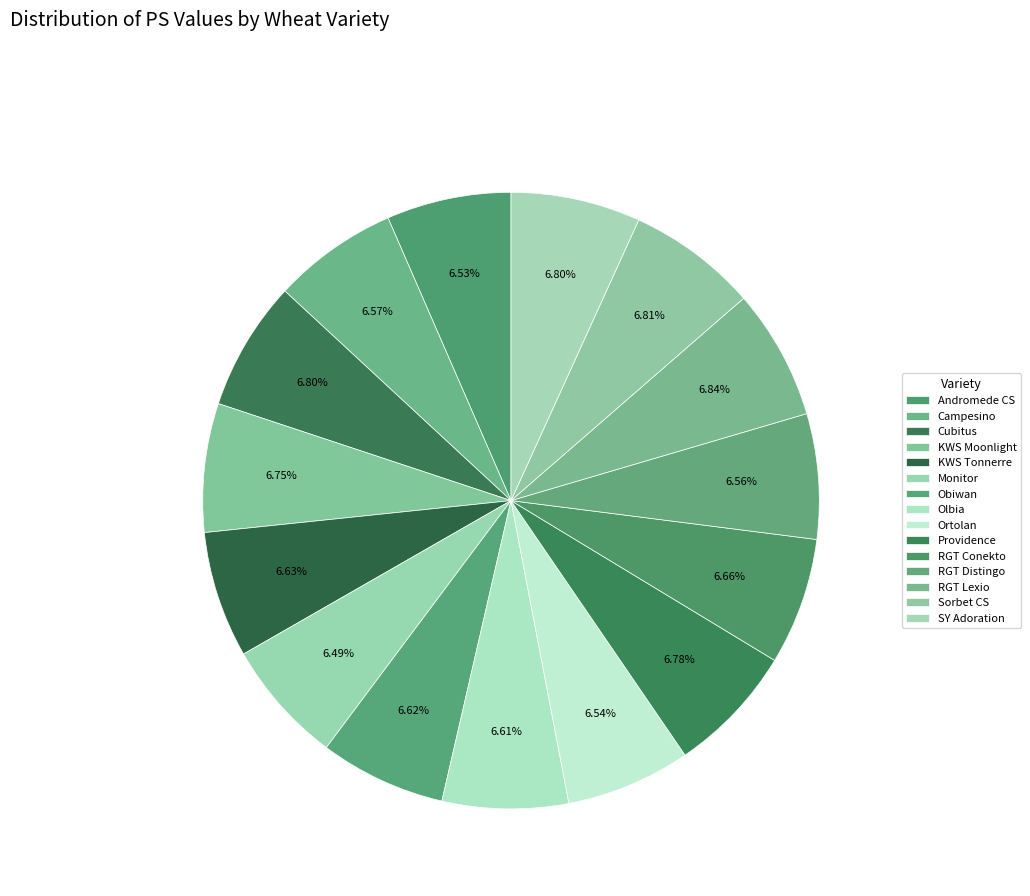

How many segments does this pie chart have?

15